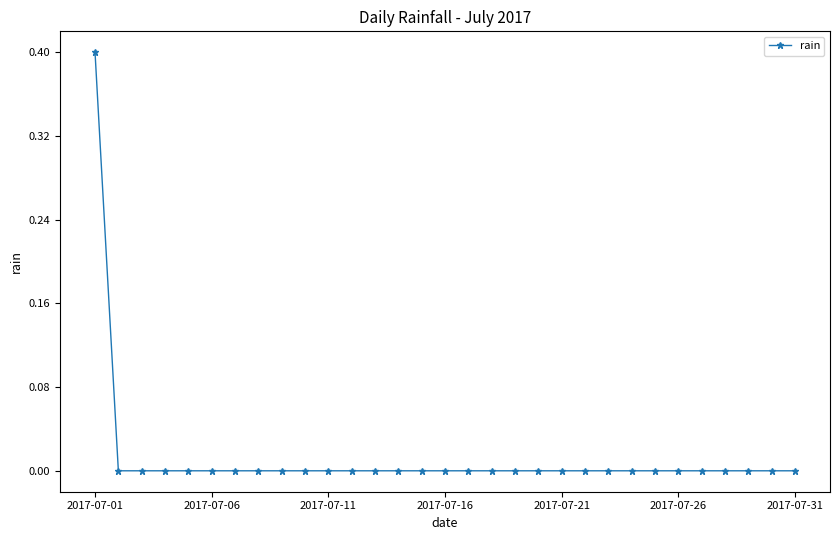

What is the maximum value shown in the chart?

0.4